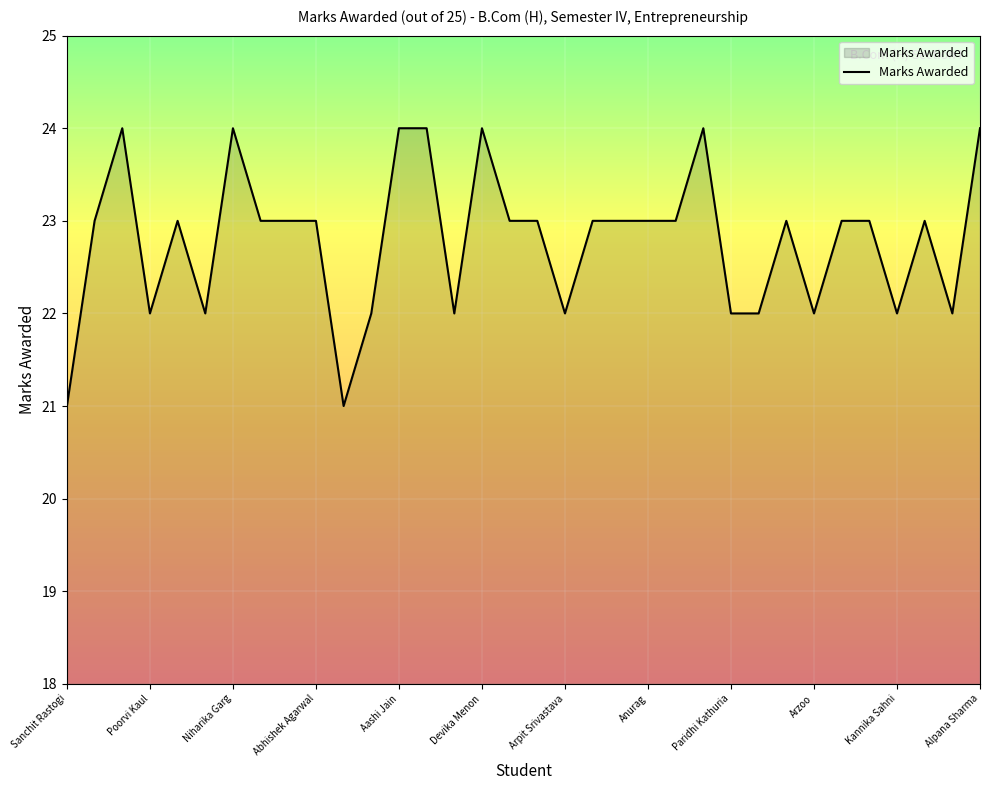

What is the greatest value displayed?

24